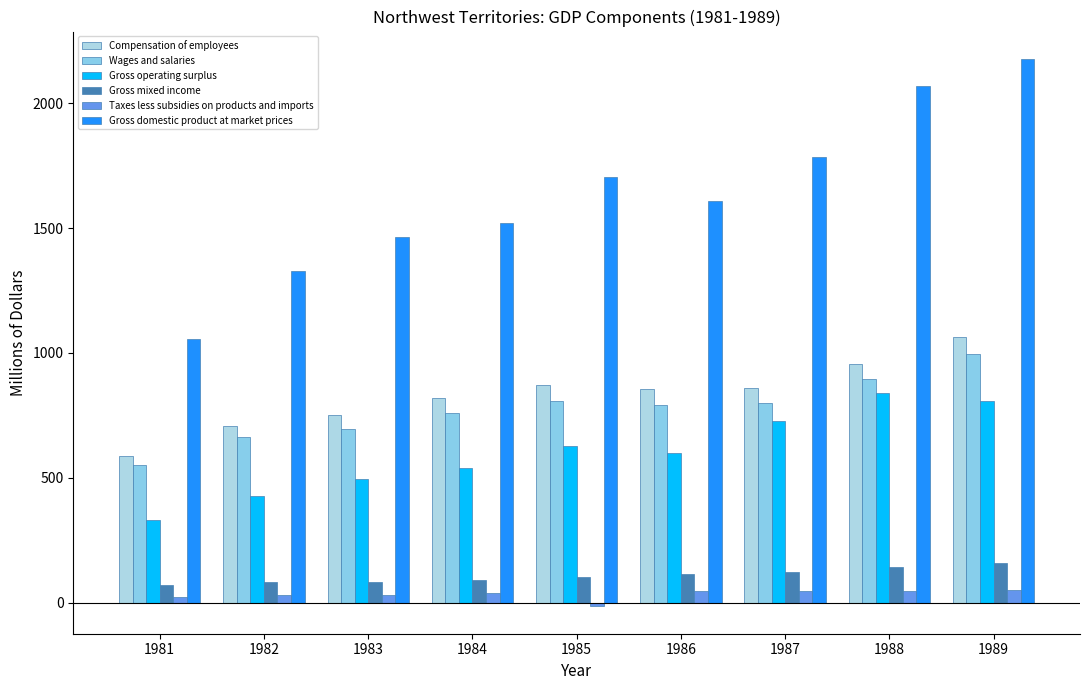

List the labels in order of Compensation of employees value, largest first.

1989, 1988, 1985, 1987, 1986, 1984, 1983, 1982, 1981